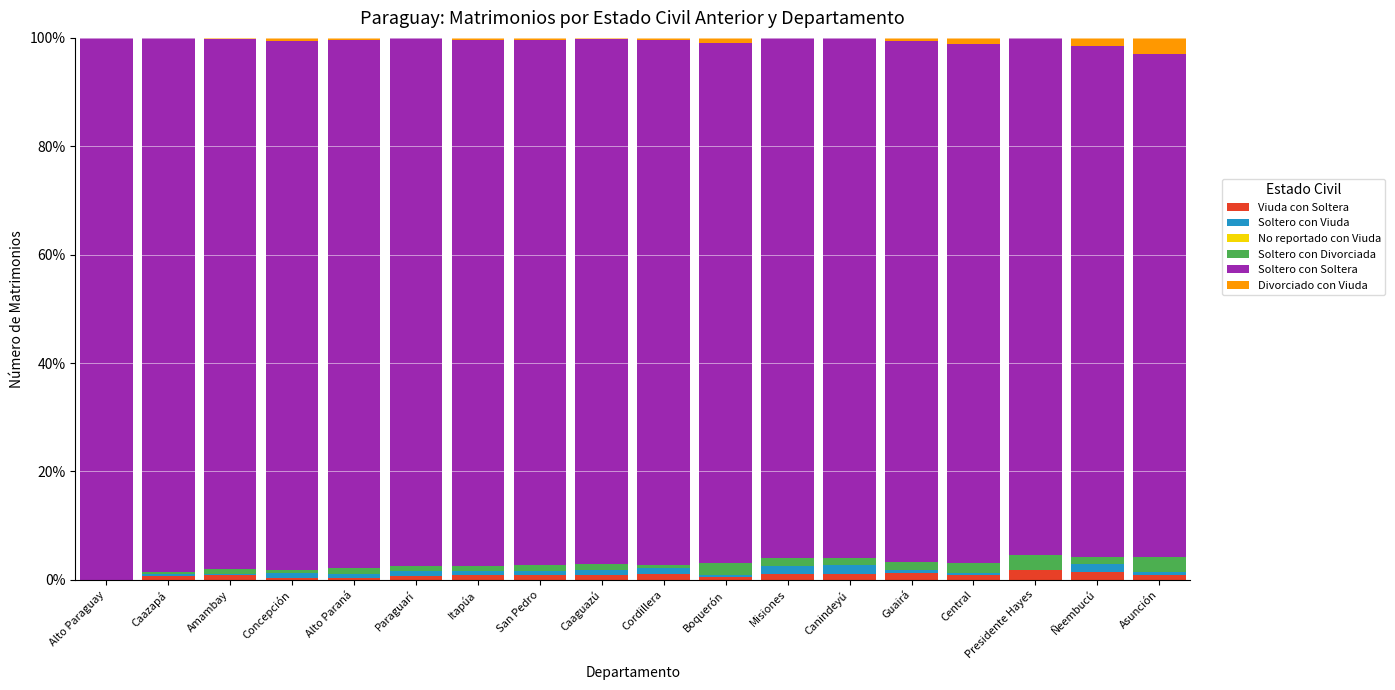

Does the chart contain stacked bars?

Yes